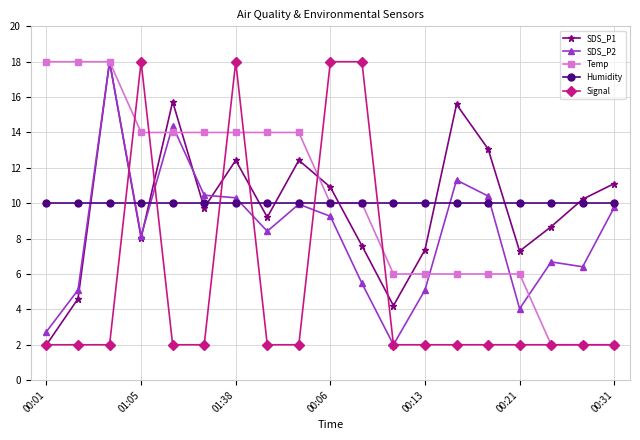

What are all the series names shown in the legend?

SDS_P1, SDS_P2, Temp, Humidity, Signal